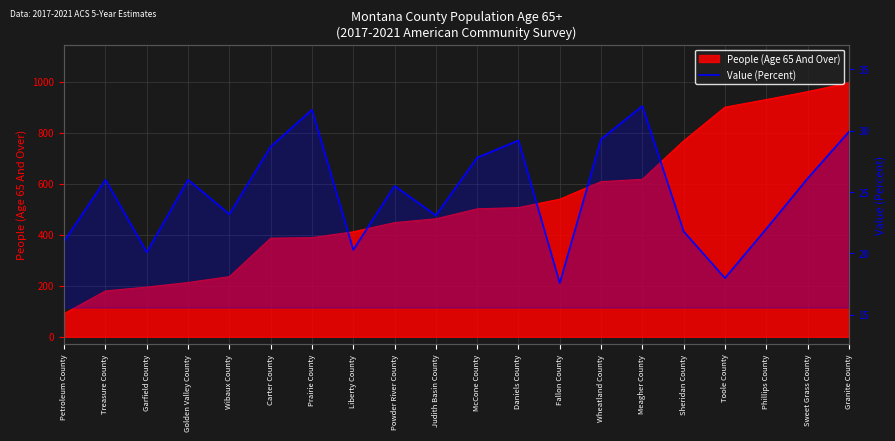

Rank the categories by value from highest to lowest.

Meagher County, Prairie County, Granite County, Wheatland County, Daniels County, Carter County, McCone County, Sweet Grass County, Treasure County, Golden Valley County, Powder River County, Wibaux County, Judith Basin County, Phillips County, Sheridan County, Petroleum County, Liberty County, Garfield County, Toole County, Fallon County